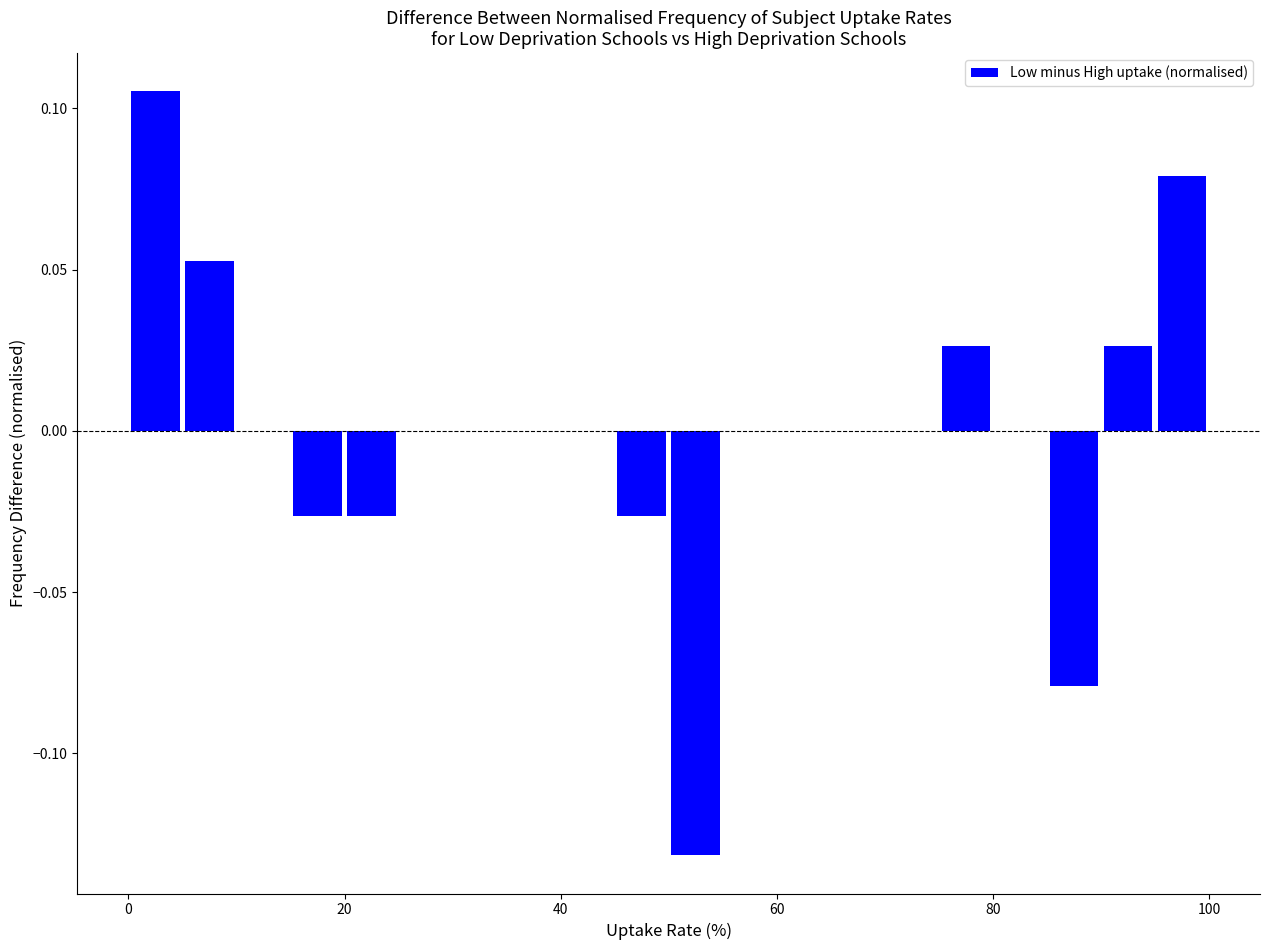

Around what value on the x-axis is the tallest bar? Give the approximate position of its centre, as read against the axis.

2